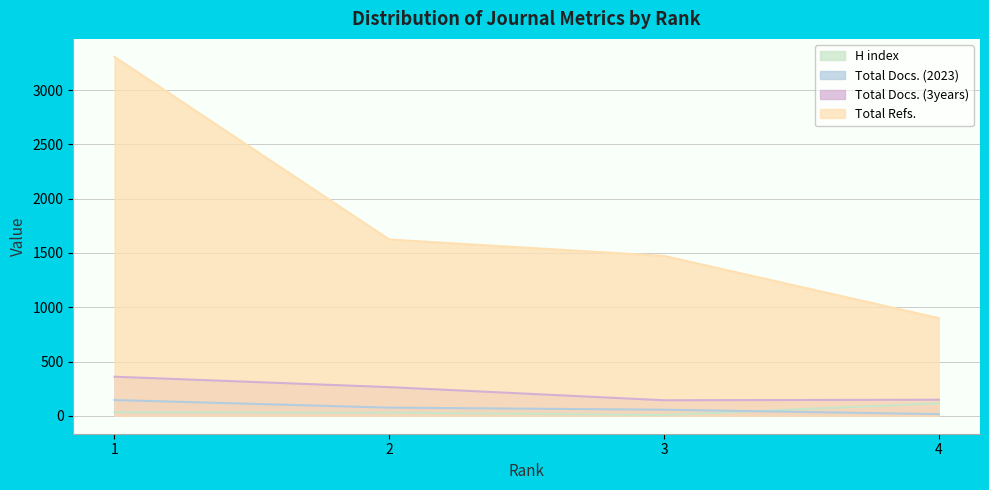

How many data points in H index are less than 33?

2